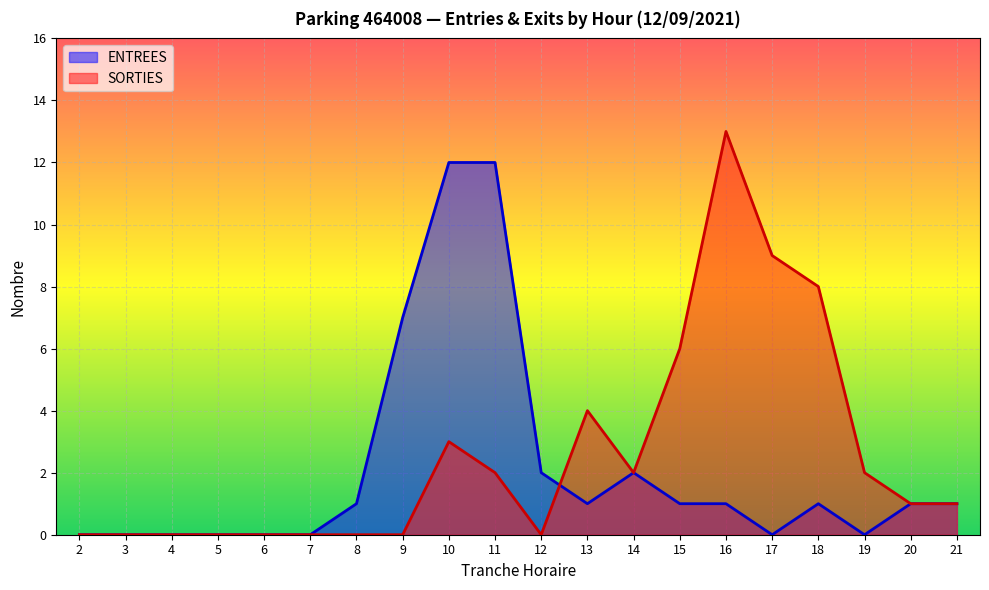

What are all the series names shown in the legend?

ENTREES, SORTIES